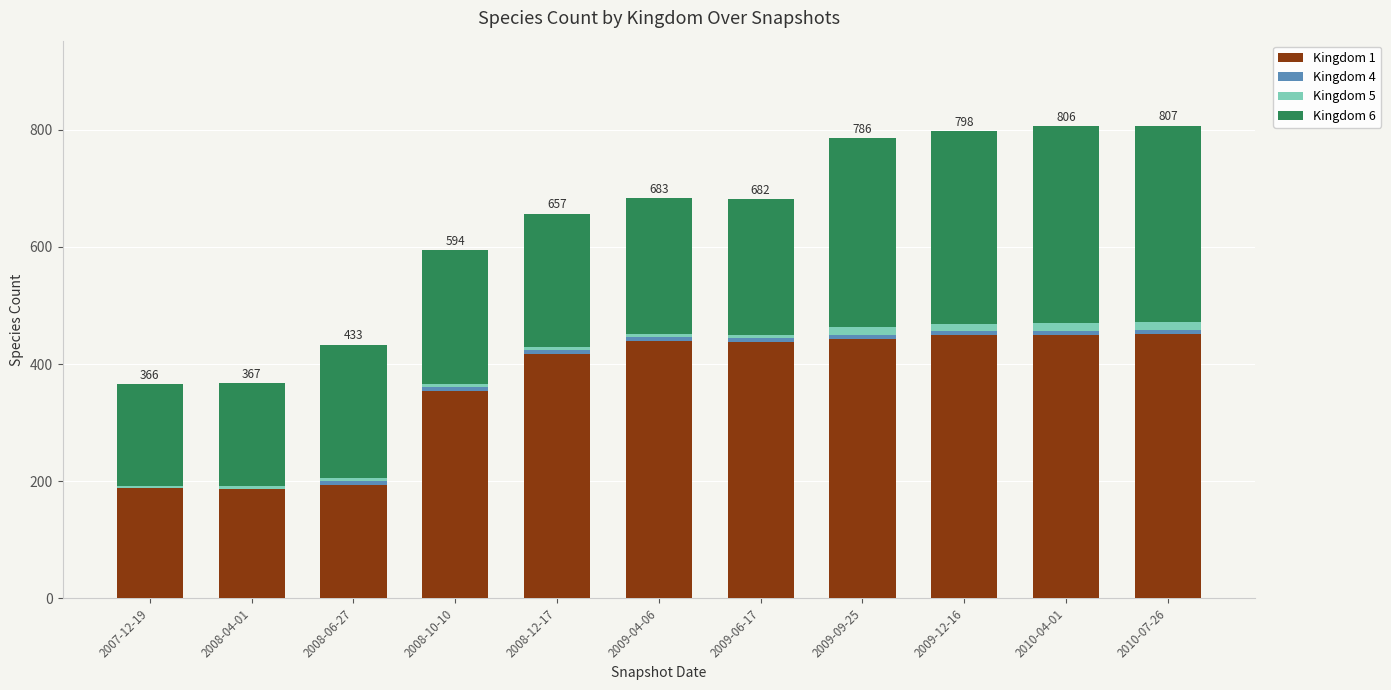

What is the total value across all series at 2008-04-01?

367